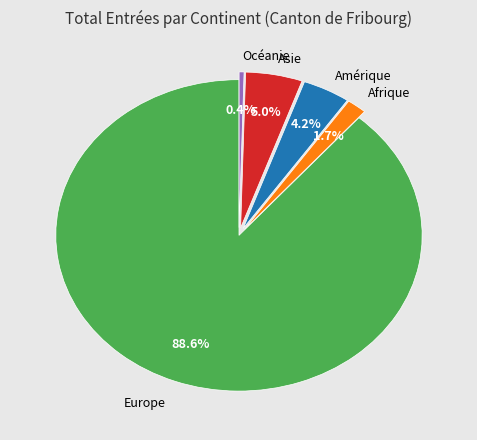

How many slices are in this pie chart?

5